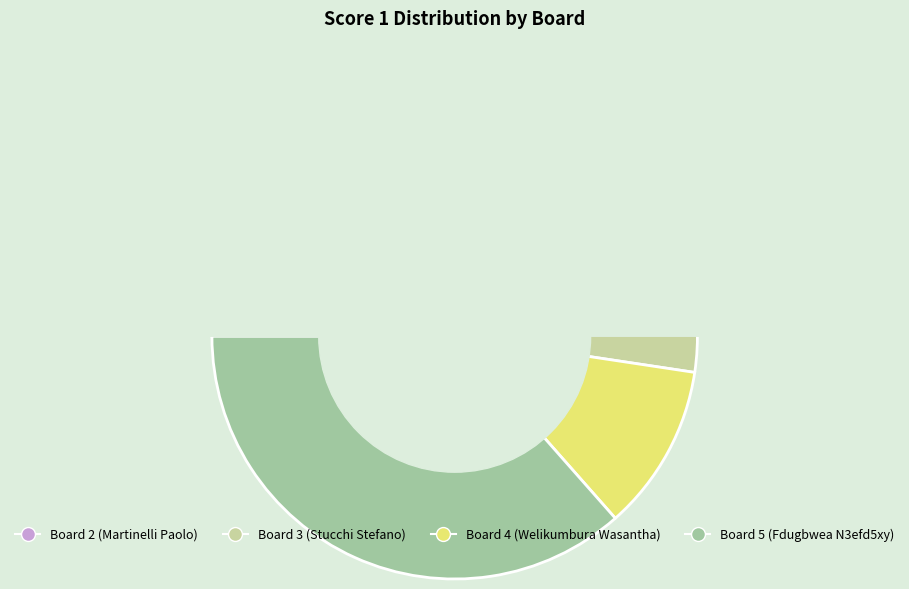

What is the change in value from Board 2 (Martinelli Paolo) to Board 5 (Fdugbwea N3efd5xy)?

-2